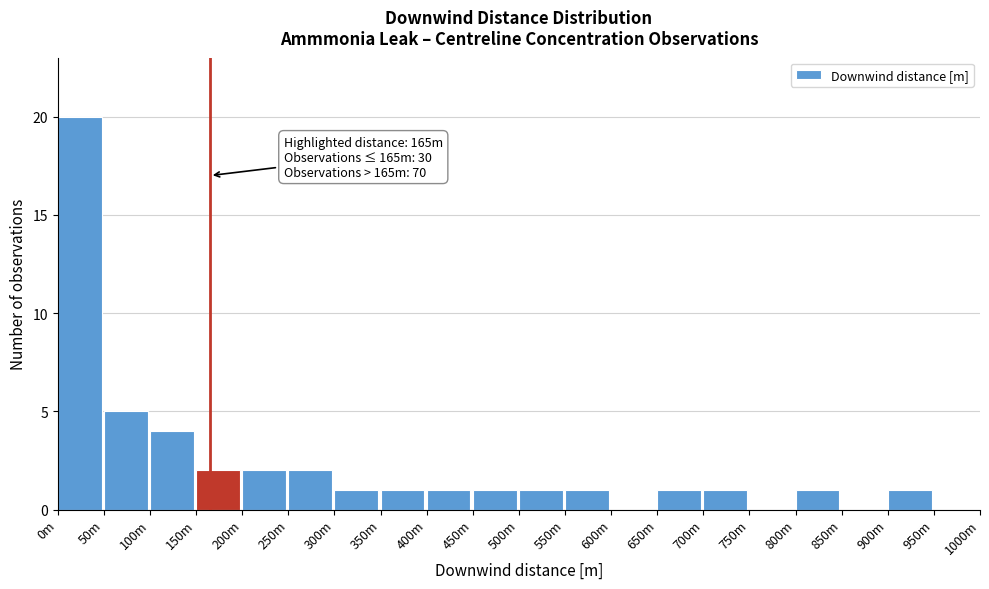

Reading right to left, extract all data points from this chart.

950m=0	900m=1	850m=0	800m=1	750m=0	700m=1	650m=1	600m=0	550m=1	500m=1	450m=1	400m=1	350m=1	300m=1	250m=2	200m=2	150m=2	100m=4	50m=5	0m=20